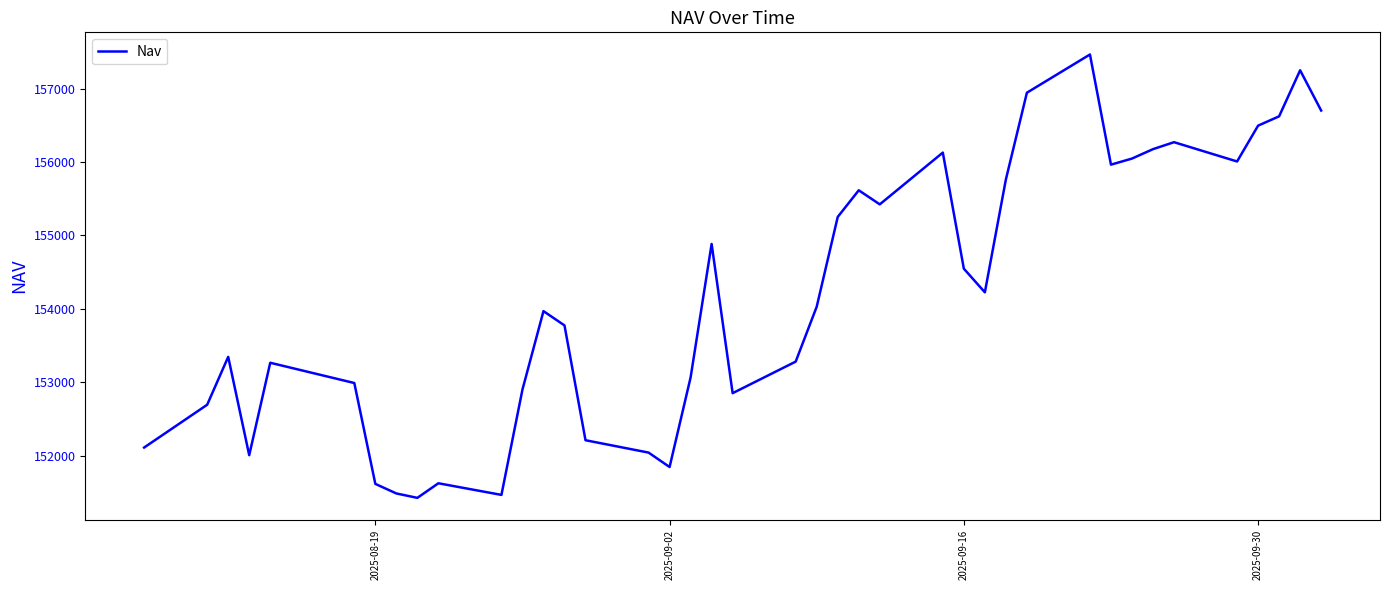

What is the maximum value shown in the chart?

157463.8